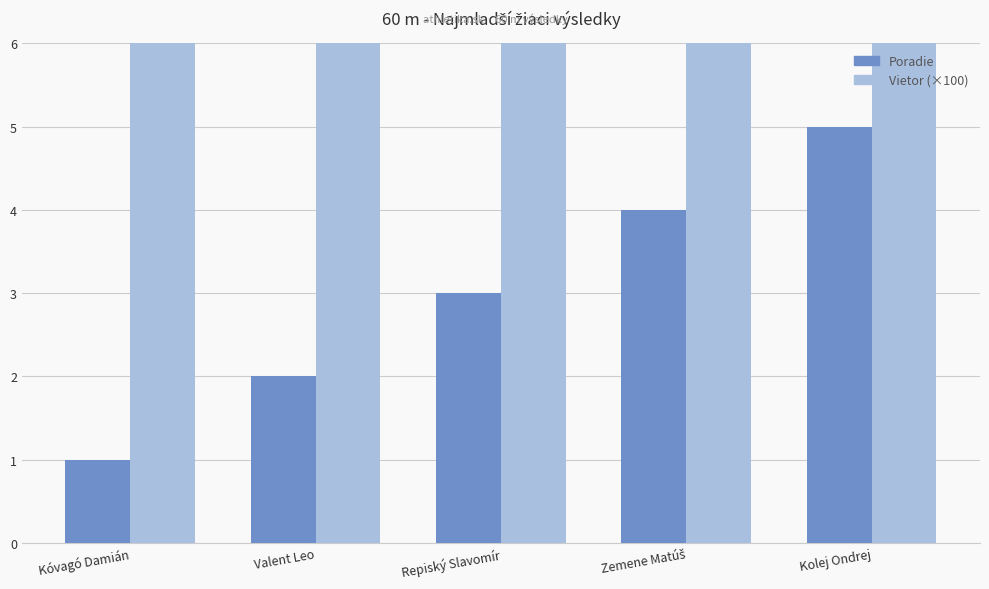

What is the difference between the maximum and minimum values in the Poradie series?

4